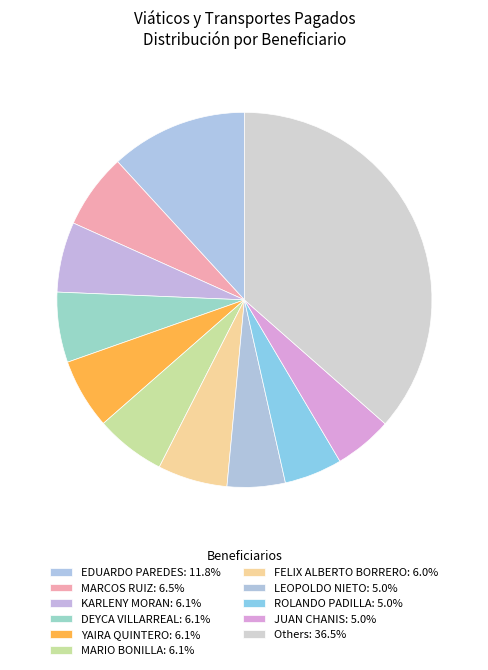

Which category has the biggest portion of the pie?

EDUARDO PAREDES